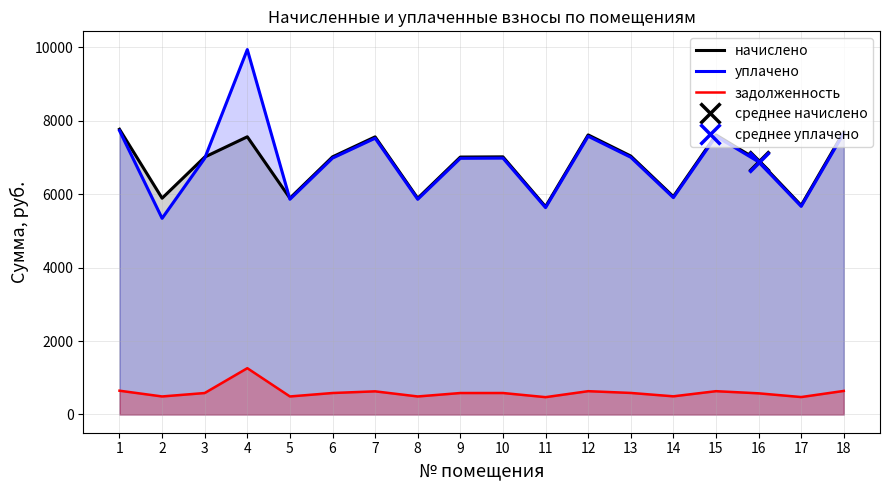

What is the value of the задолженность point at the 6th from the left?

584.6